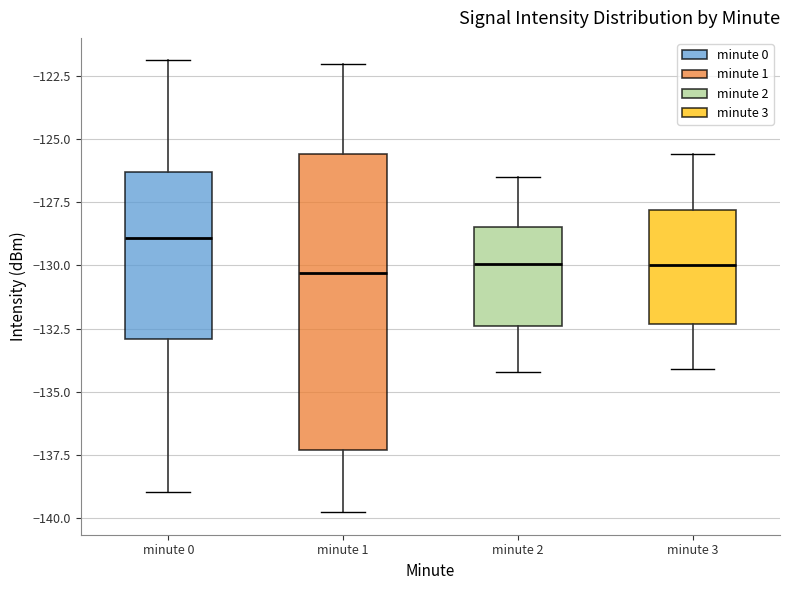

Where does the upper whisker of the box for minute 0 end on the y-axis? The values are not printed on the chart, so give them approximately, as read against the axis.

-122.0